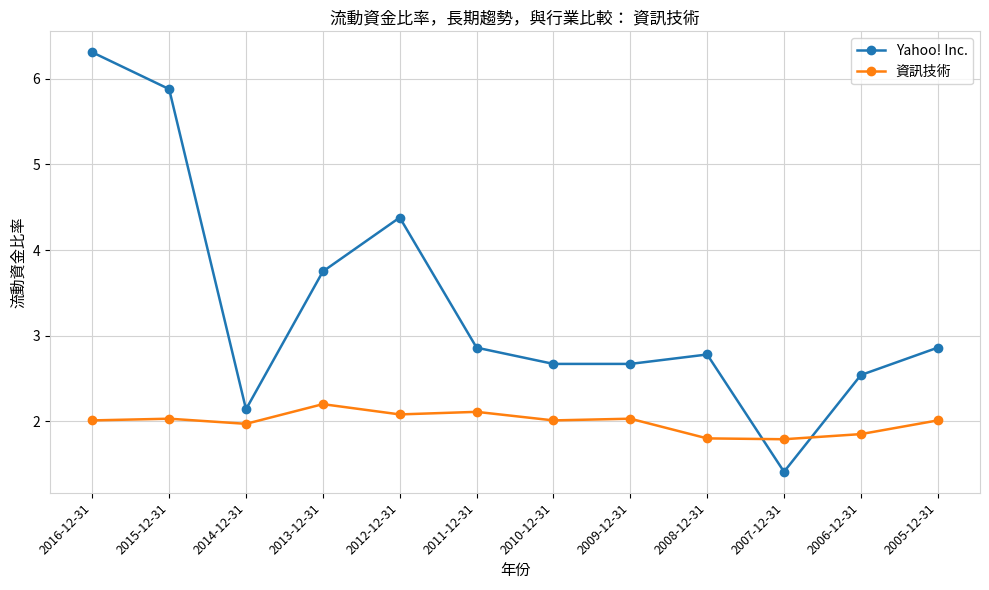

What position from the right is 2013-12-31?

9